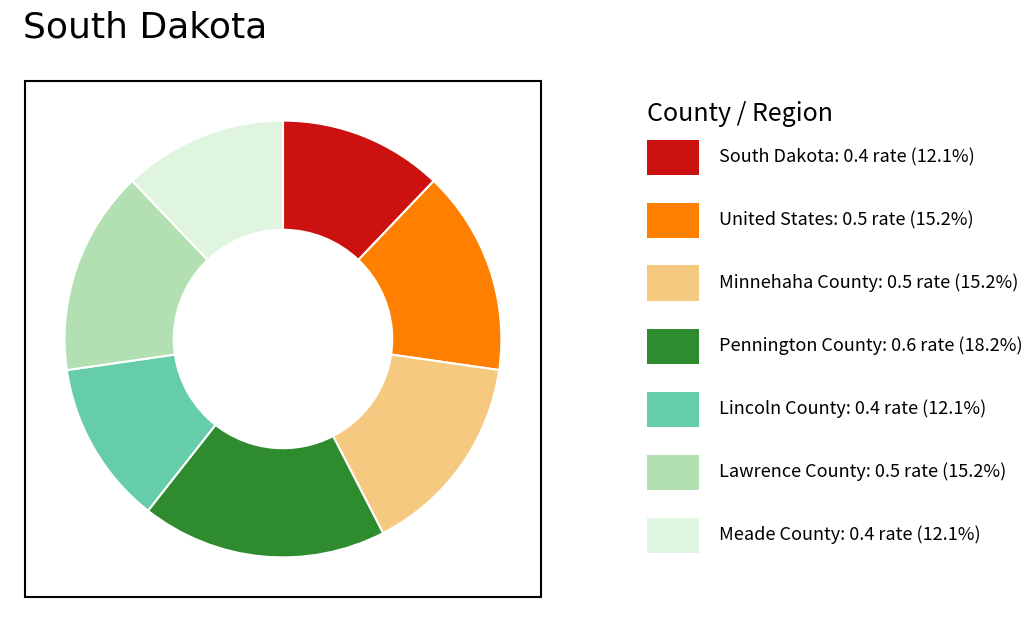

Does any single category account for the majority?

No